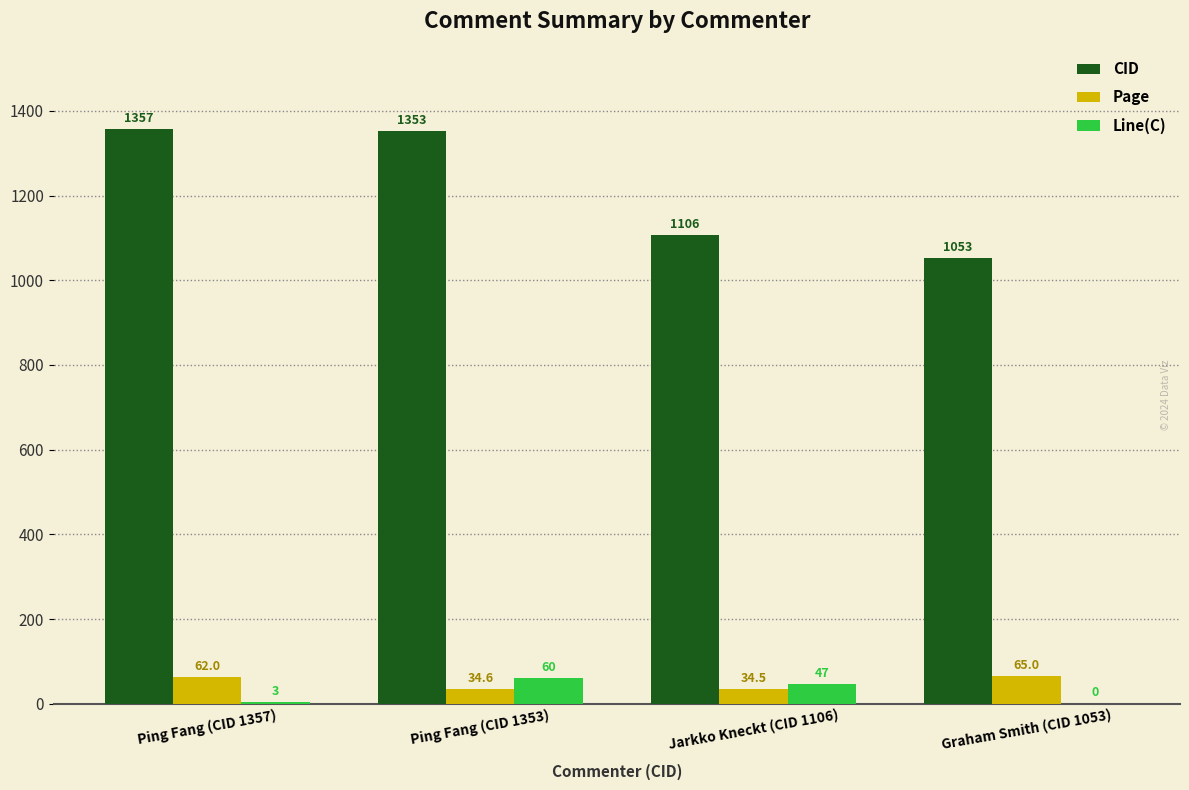

Which series has the largest total across all categories?

CID